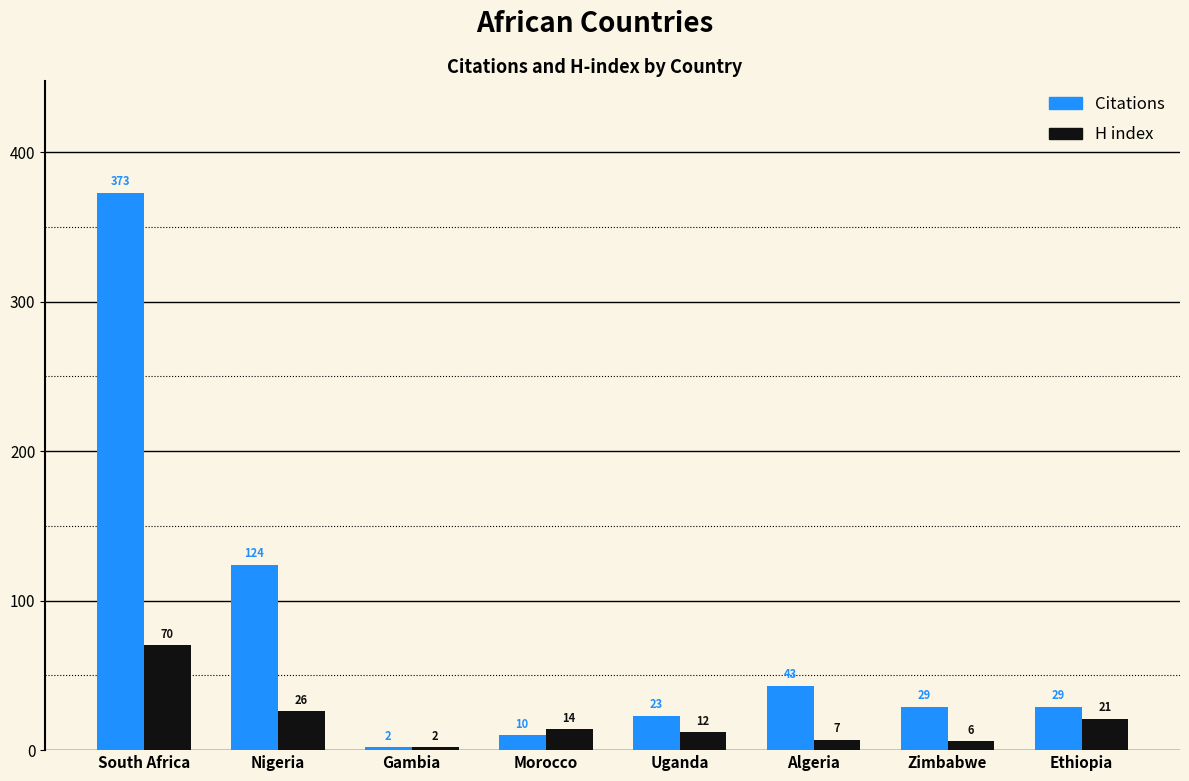

What is the label of the 1st bar from the right?

Ethiopia